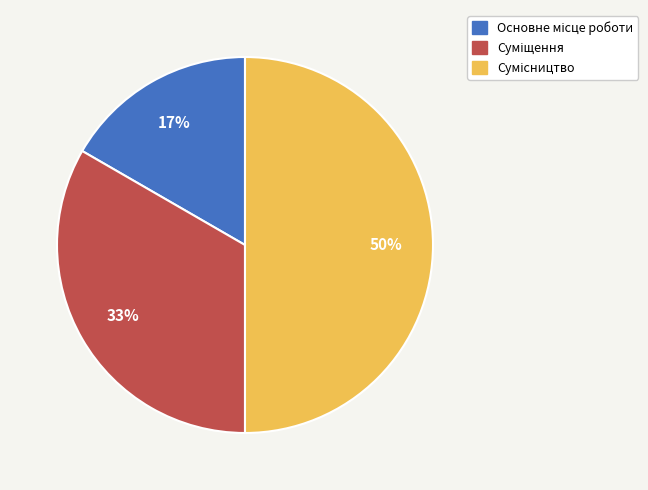

To the nearest percent, what is the average slice percentage?

33%